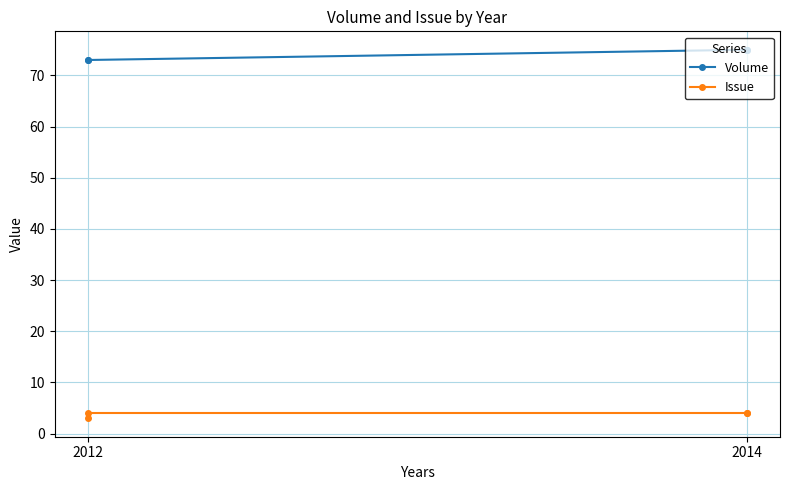

Reading left to right, transcribe all the data shown in this chart.

Volume: 75	75	73	73
Issue: 4	4	4	3